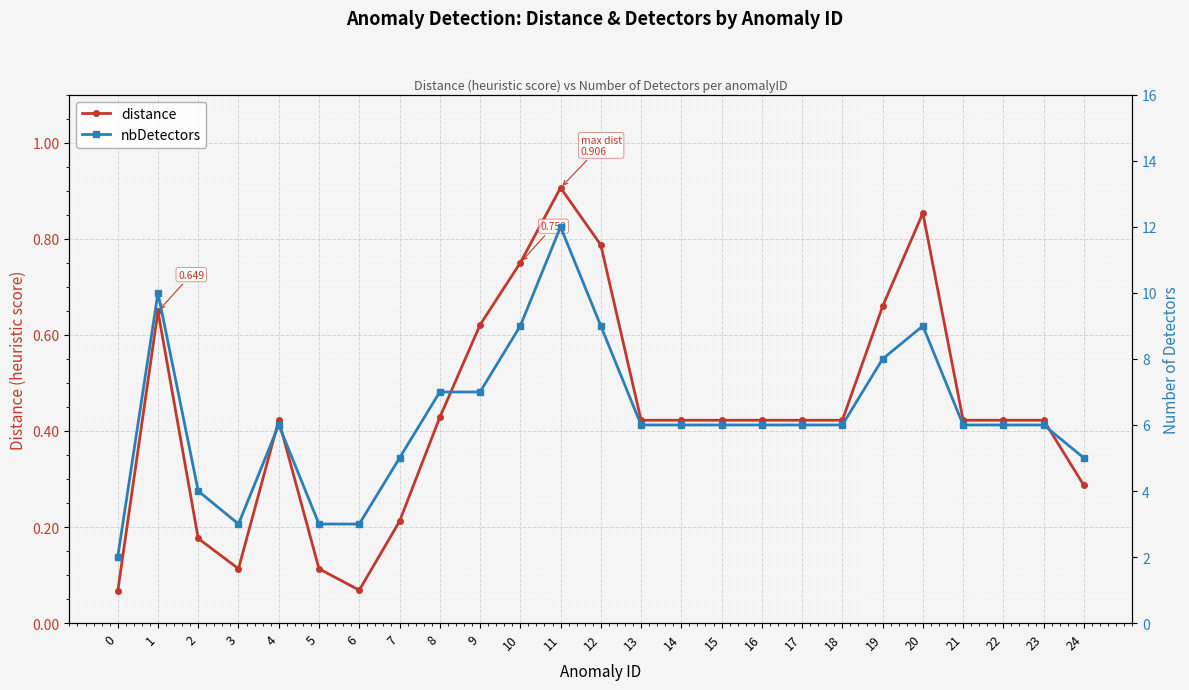

List the series in order of their overall mean, lowest first.

distance, nbDetectors